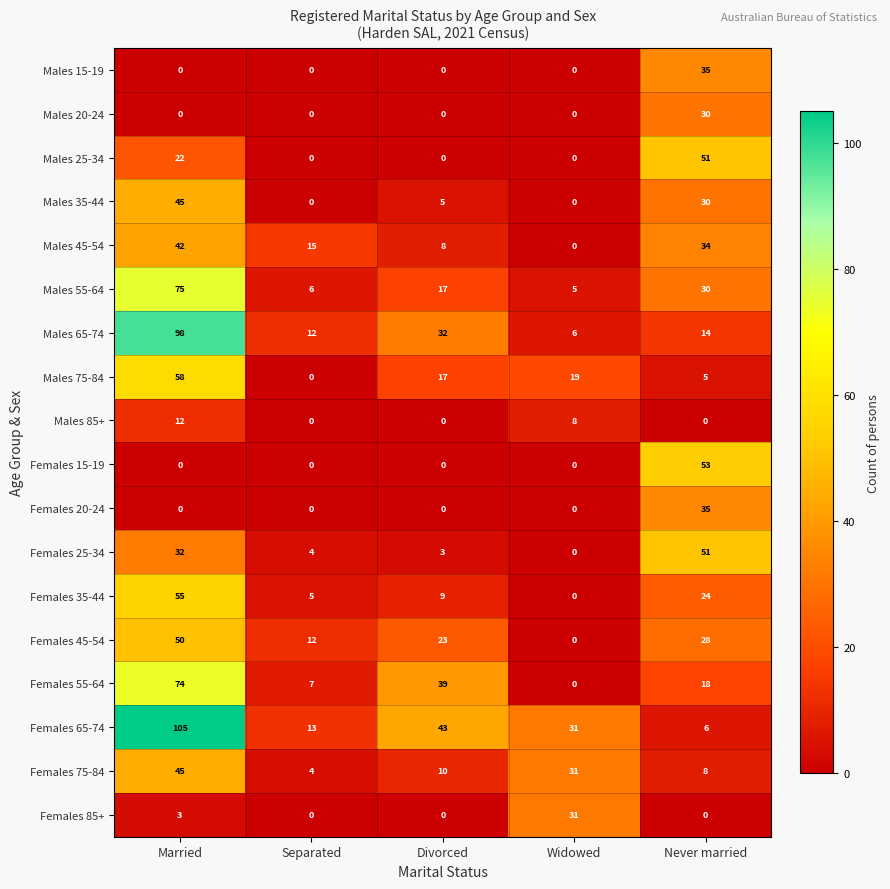

Rank the categories by Males 75-84 value from highest to lowest.

Married, Widowed, Divorced, Never married, Separated